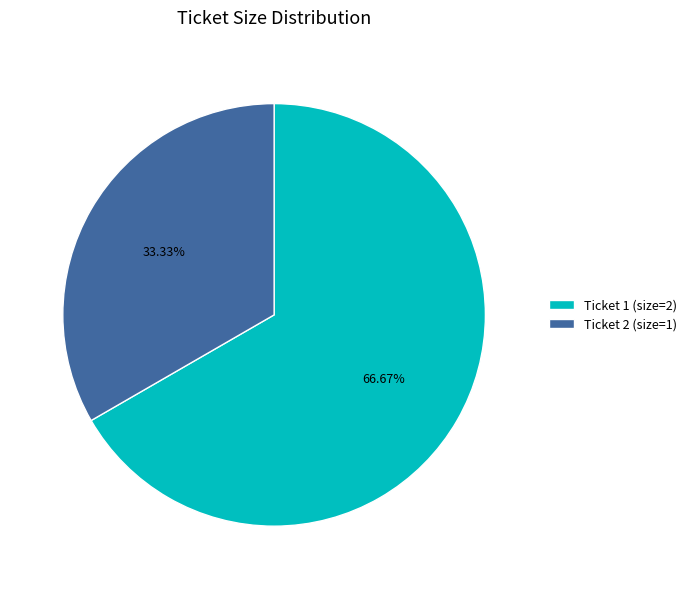

Do Ticket 1 (size=2) and Ticket 2 (size=1) together represent more than half of the pie?

Yes